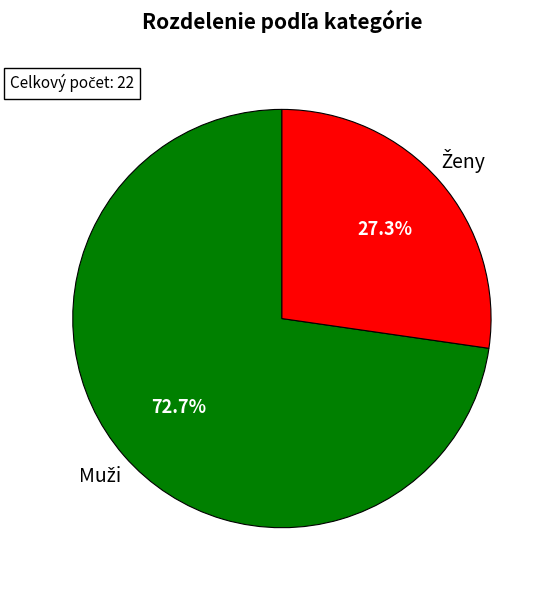

Does any single category account for the majority?

Yes